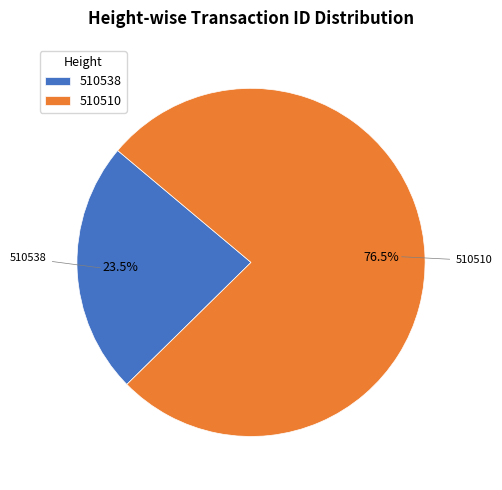

Which category accounts for the majority?

510510